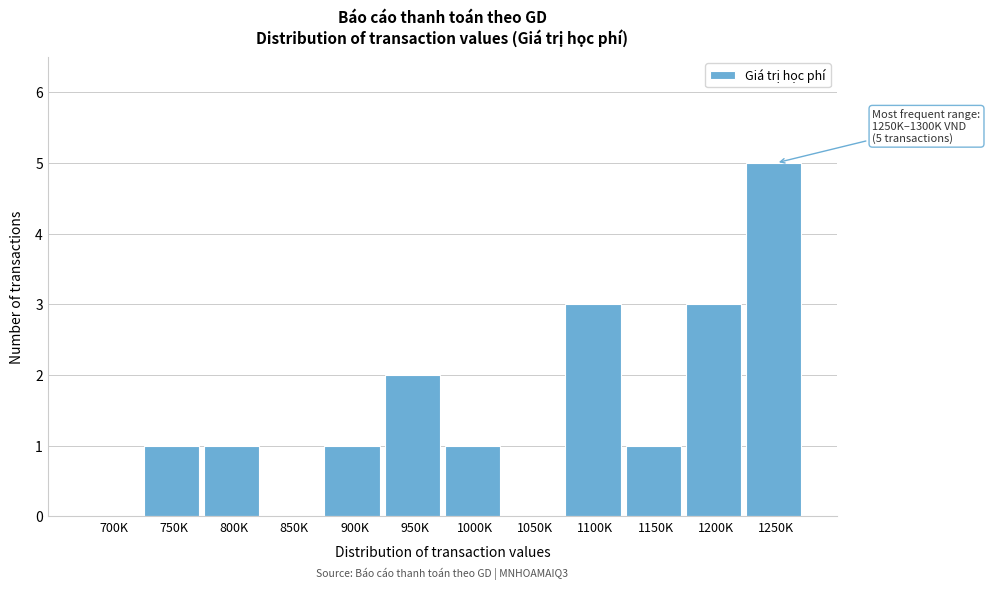

Reading right to left, transcribe all the data shown in this chart.

1250K=5	1200K=3	1150K=1	1100K=3	1050K=0	1000K=1	950K=2	900K=1	850K=0	800K=1	750K=1	700K=0